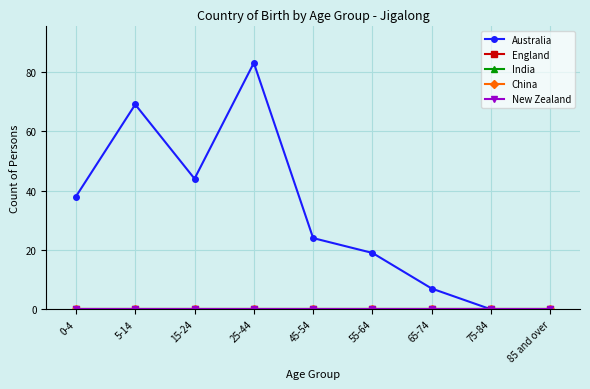

True or false: Australia and India intersect in this chart.

False